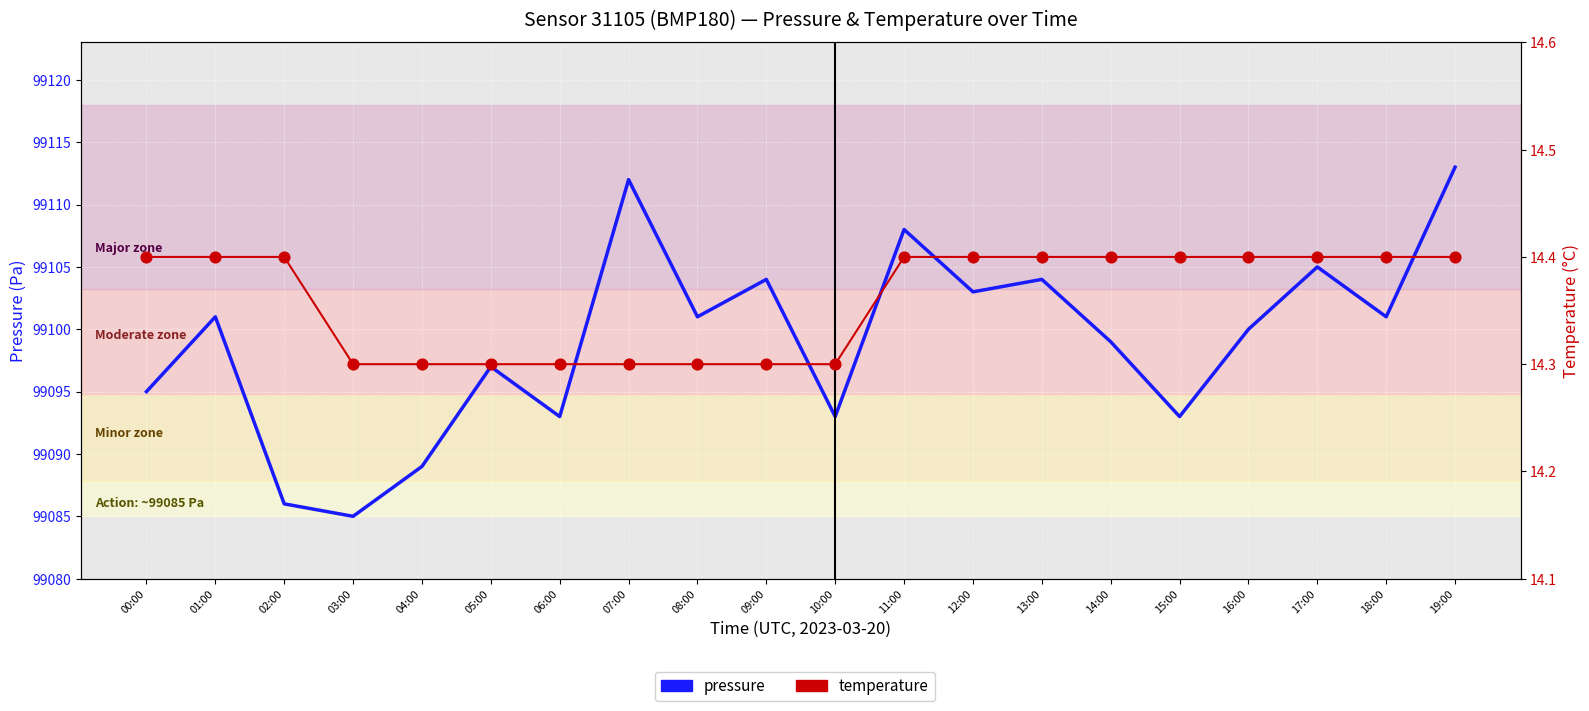

Which series reaches the minimum Y coordinate?

temperature